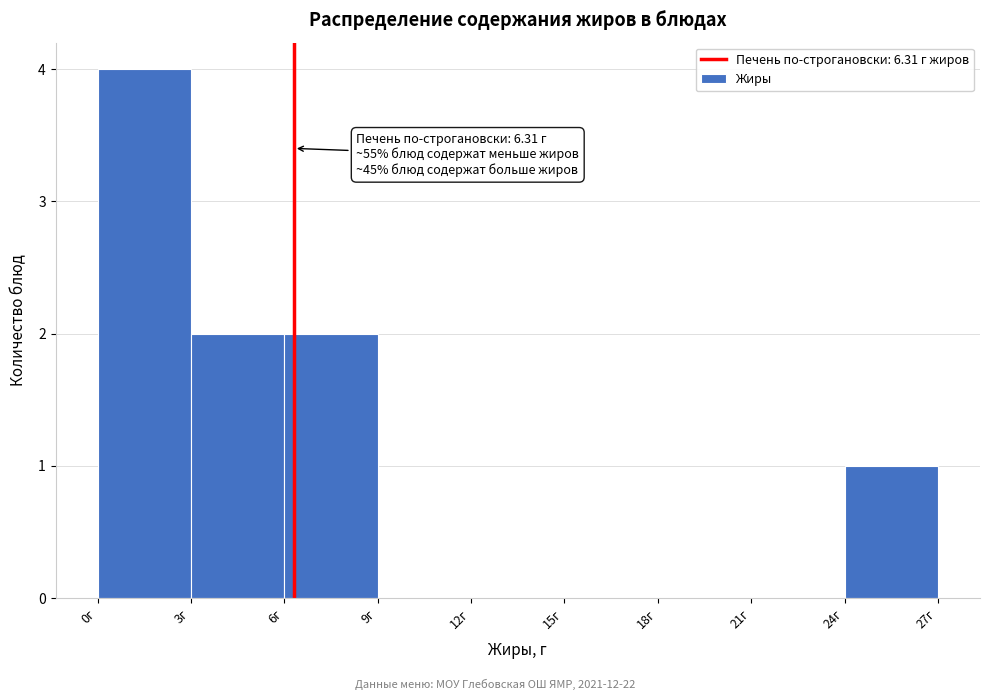

Over which range of the x-axis is the bar tallest?

0 to 3